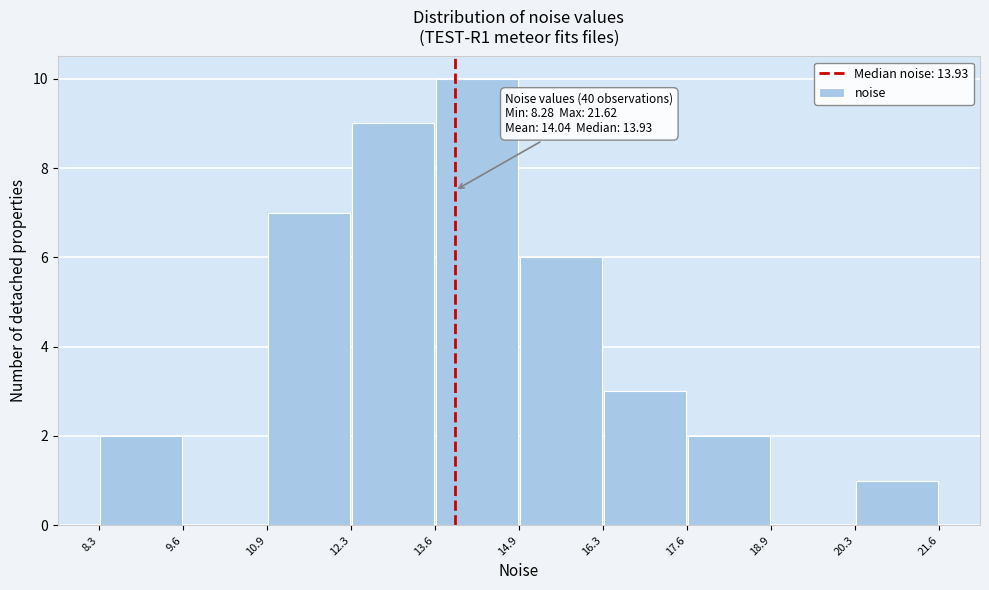

Which range on the x-axis has the tallest bar?

13.6 to 14.9